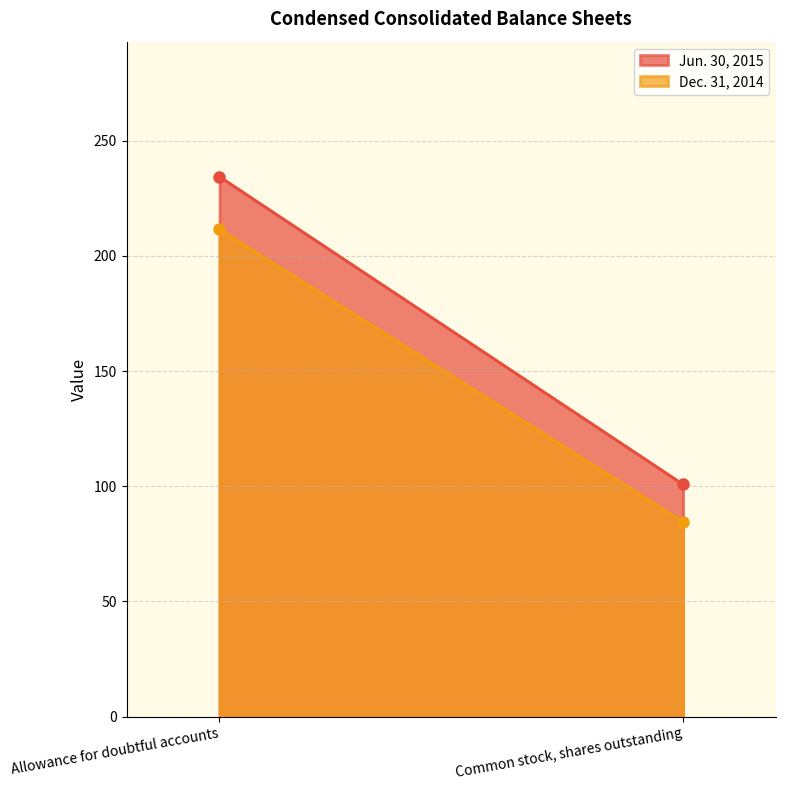

What is the label of the 1st point from the right?

Common stock, shares outstanding